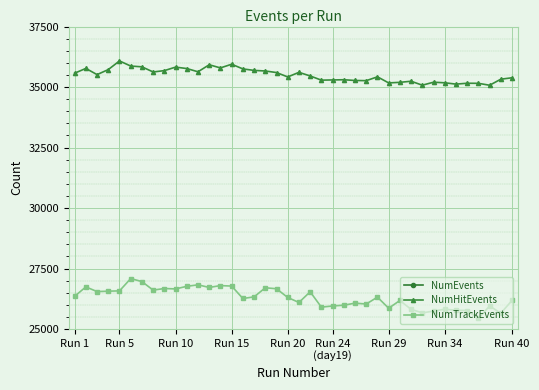

True or false: NumHitEvents and NumTrackEvents cross at least once.

False